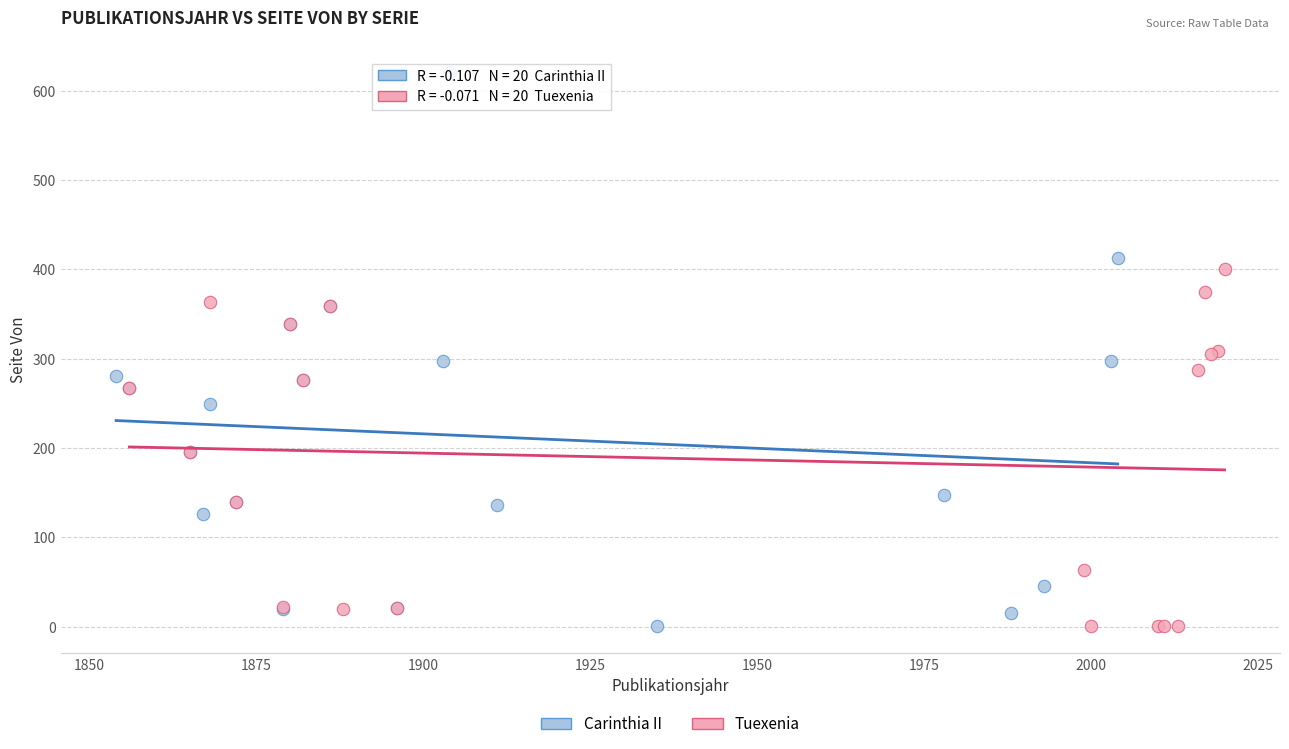

Which series reaches the maximum Y coordinate?

Carinthia II